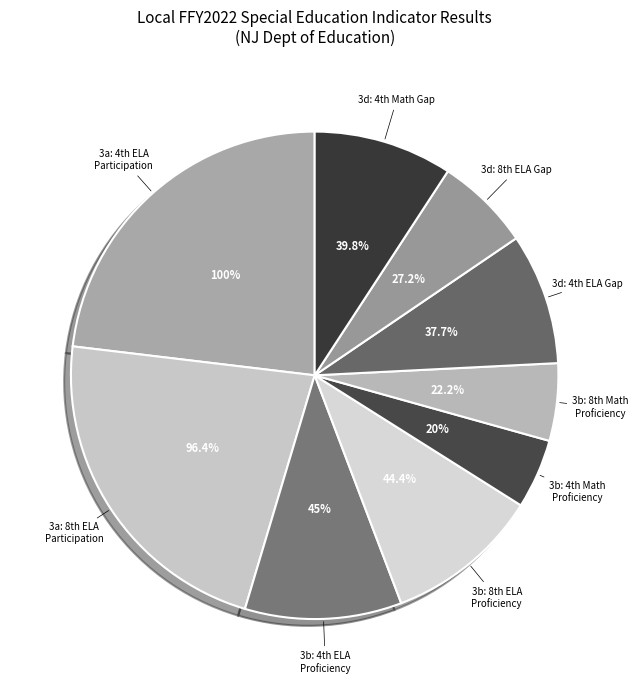

Does any single category account for the majority?

No